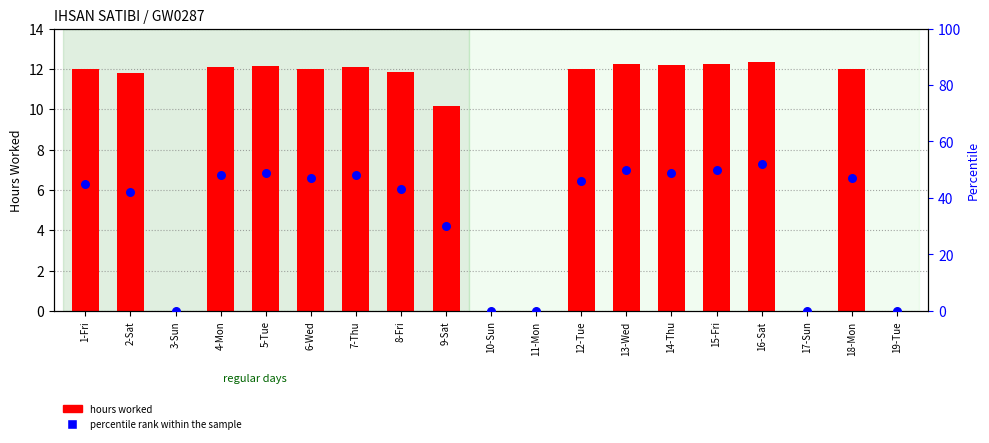

Which series contains the lowest Y value?

hours worked